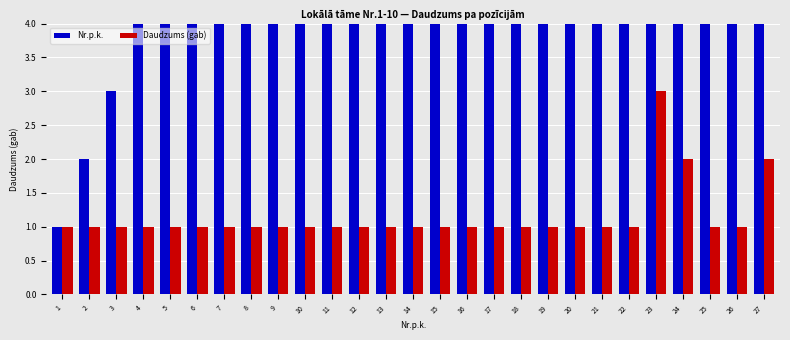

What is the difference between the second highest and second lowest values in the Daudzums (gab) series?

1